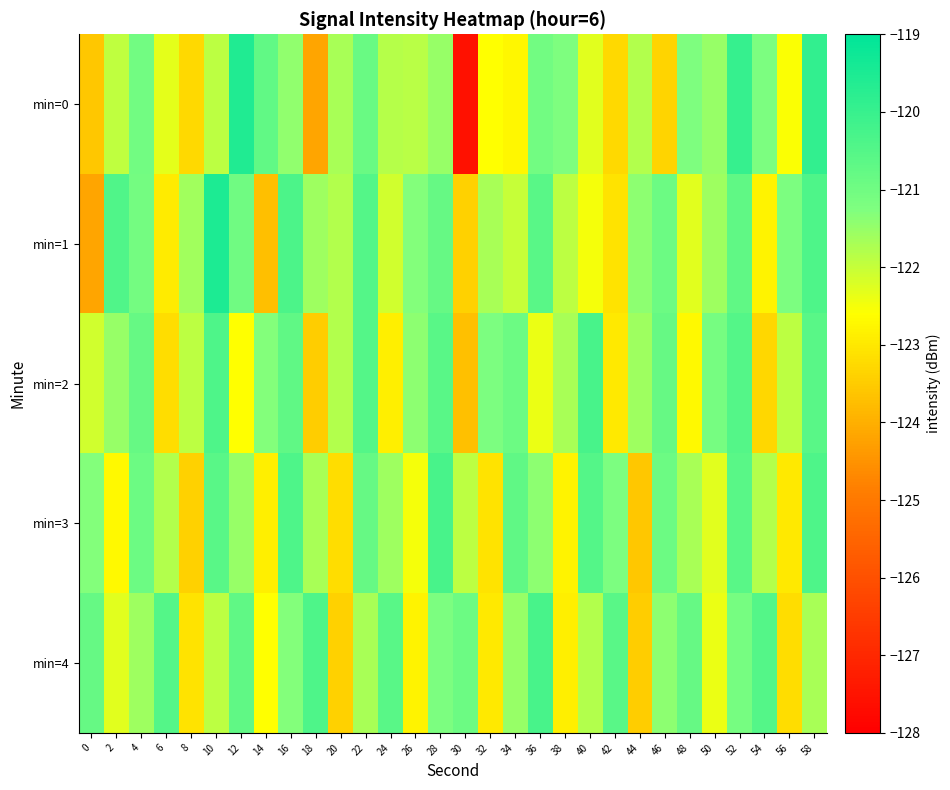

Reading left to right, what are all the values shown in this chart?

min=0: 0=-123.6	2=-121.9	4=-121.0	6=-122.3	8=-123.3	10=-121.9	12=-119.6	14=-120.7	16=-121.4	18=-124.2	20=-121.7	22=-120.9	24=-121.8	26=-121.9	28=-121.5	30=-127.5	32=-122.6	34=-122.8	36=-121.0	38=-121.2	40=-122.3	42=-123.3	44=-121.8	46=-123.3	48=-121.2	50=-121.5	52=-120.0	54=-121.2	56=-122.6	58=-119.9
min=1: 0=-124.2	2=-120.4	4=-121.1	6=-123.0	8=-121.6	10=-119.5	12=-121.0	14=-123.7	16=-120.4	18=-121.6	20=-121.8	22=-120.5	24=-122.1	26=-121.3	28=-120.8	30=-123.4	32=-121.7	34=-122.0	36=-120.6	38=-121.9	40=-122.5	42=-123.1	44=-121.4	46=-120.9	48=-122.3	50=-121.6	52=-120.7	54=-122.8	56=-121.2	58=-120.4
min=2: 0=-122.1	2=-121.5	4=-120.8	6=-123.2	8=-121.9	10=-120.4	12=-122.6	14=-121.3	16=-120.7	18=-123.5	20=-121.8	22=-120.5	24=-122.9	26=-121.4	28=-120.6	30=-123.7	32=-121.2	34=-120.9	36=-122.4	38=-121.7	40=-120.3	42=-123.0	44=-121.6	46=-120.8	48=-122.7	50=-121.1	52=-120.5	54=-123.3	56=-121.9	58=-120.6
min=3: 0=-121.3	2=-122.7	4=-120.9	6=-121.8	8=-123.4	10=-120.6	12=-121.5	14=-122.9	16=-120.4	18=-121.7	20=-123.2	22=-120.8	24=-121.6	26=-122.5	28=-120.3	30=-121.9	32=-123.1	34=-120.7	36=-121.4	38=-122.8	40=-120.5	42=-121.2	44=-123.6	46=-120.9	48=-121.7	50=-122.3	52=-120.6	54=-121.8	56=-123.0	58=-120.4
min=4: 0=-120.8	2=-122.3	4=-121.6	6=-120.5	8=-123.1	10=-121.9	12=-120.7	14=-122.6	16=-121.3	18=-120.4	20=-123.4	22=-121.7	24=-120.6	26=-122.8	28=-121.2	30=-120.9	32=-123.0	34=-121.5	36=-120.3	38=-122.9	40=-121.8	42=-120.6	44=-123.5	46=-121.4	48=-120.8	50=-122.4	52=-121.1	54=-120.5	56=-123.2	58=-121.7